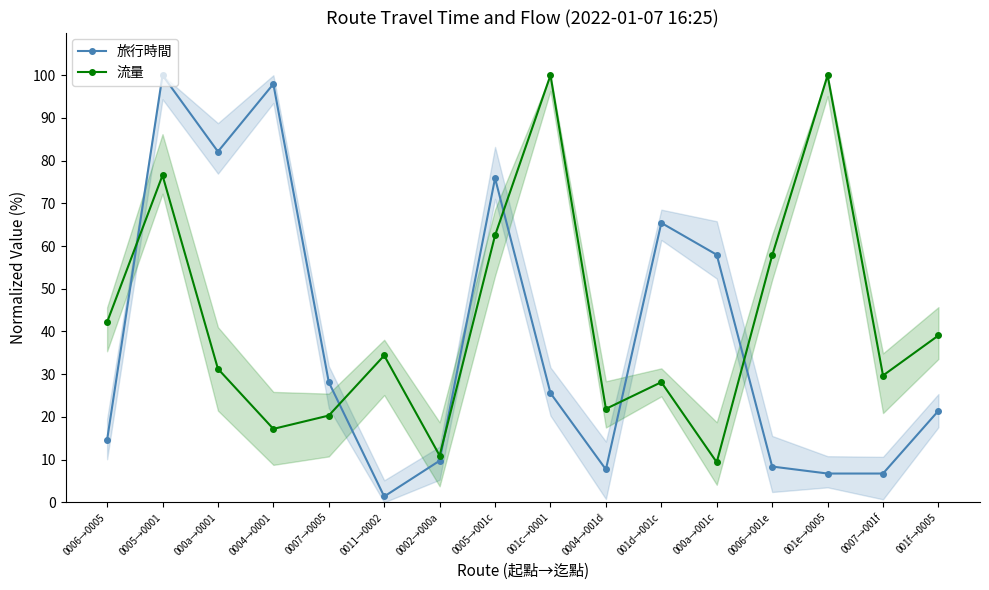

Reading left to right, list all the values displayed in this chart.

旅行時間: 0006→0005=14.6	0005→0001=100.0	000a→0001=82.1	0004→0001=98.0	0007→0005=28.1	0011→0002=1.4	0002→000a=9.7	0005→001c=75.9	001c→0001=25.6	0004→001d=7.7	001d→001c=65.4	000a→001c=58.0	0006→001e=8.4	001e→0005=6.7	0007→001f=6.7	001f→0005=21.4
流量: 0006→0005=42.2	0005→0001=76.6	000a→0001=31.2	0004→0001=17.2	0007→0005=20.3	0011→0002=34.4	0002→000a=10.9	0005→001c=62.5	001c→0001=100.0	0004→001d=21.9	001d→001c=28.1	000a→001c=9.4	0006→001e=57.8	001e→0005=100.0	0007→001f=29.7	001f→0005=39.1